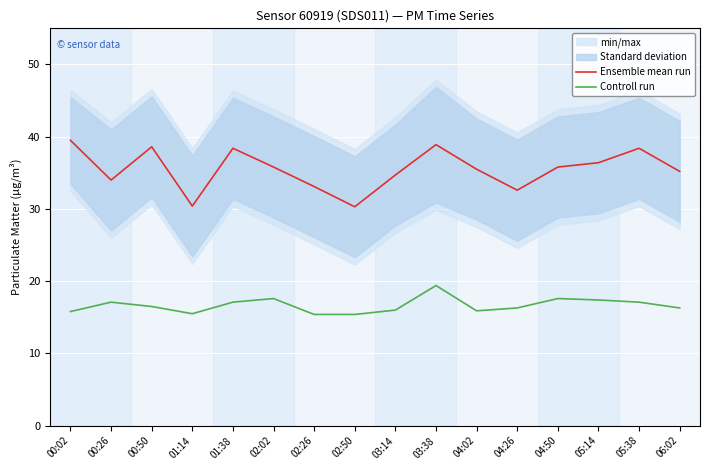

In Controll run, how many points are higher than both neighbors (excluding endpoints)?

4